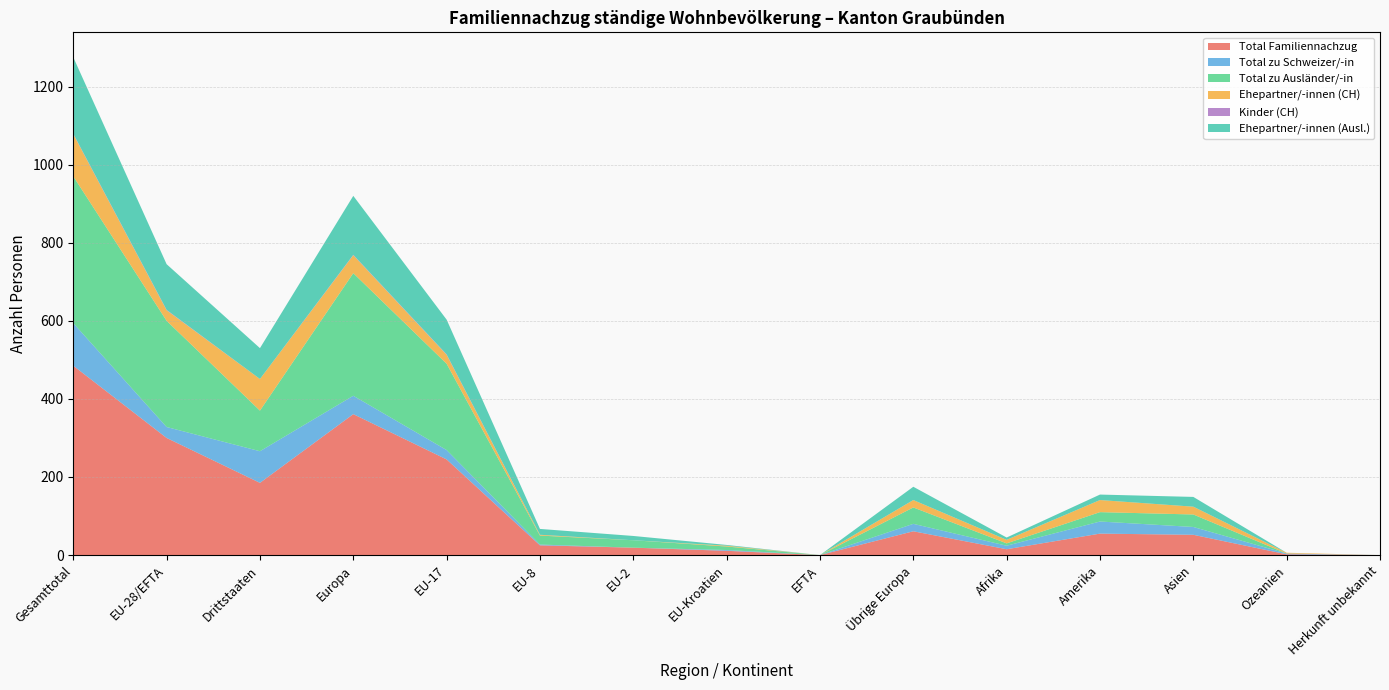

Reading left to right, transcribe all the data shown in this chart.

Total Familiennachzug: 485	300	185	361	245	25	19	11	0	61	15	55	52	2	0
Total zu Schweizer/-in: 109	28	81	47	24	2	0	2	0	19	9	31	20	2	0
Total zu Ausländer/-in: 376	272	104	314	221	23	19	9	0	42	6	24	32	0	0
Ehepartner/-innen (CH): 108	27	81	46	23	2	0	2	0	19	9	31	20	2	0
Kinder (CH): 1	1	0	1	1	0	0	0	0	0	0	0	0	0	0
Ehepartner/-innen (Ausl.): 196	117	79	151	89	15	11	2	0	34	6	14	25	0	0